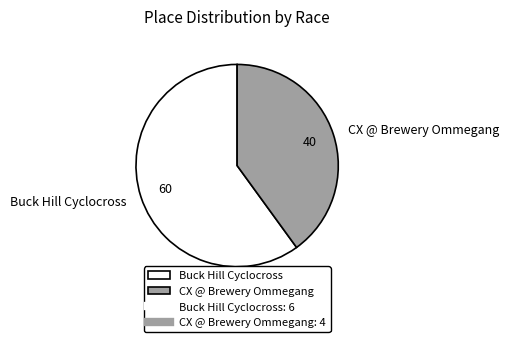

How many slices are in this pie chart?

2